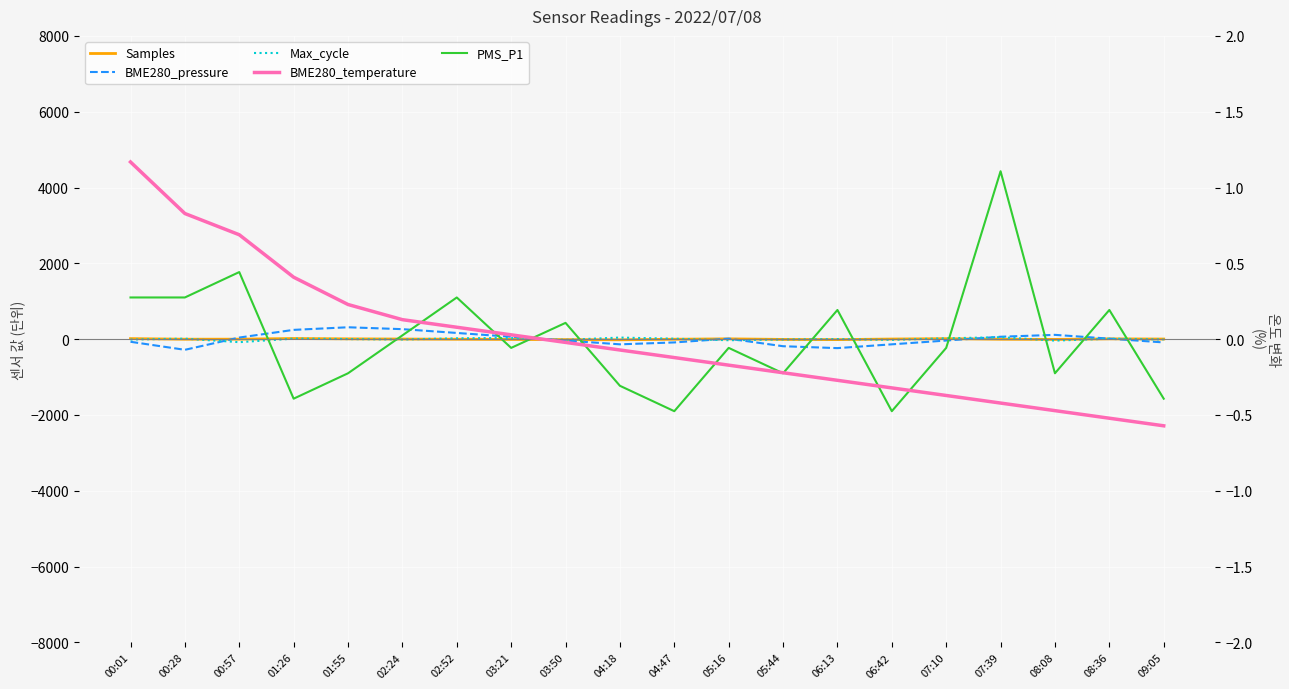

Where is Max_cycle nearest to the value -14?

00:01